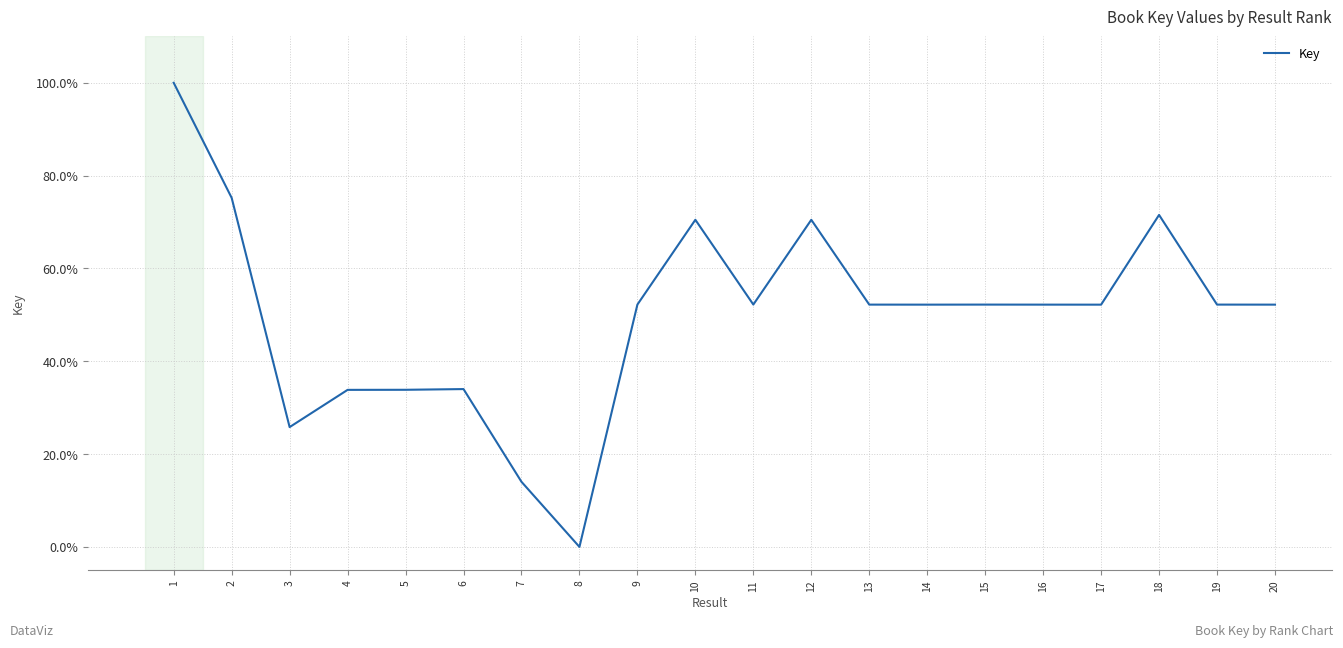

Rank the categories by value from lowest to highest.

8, 7, 3, 4, 5, 6, 17, 14, 20, 16, 13, 19, 15, 9, 11, 12, 10, 18, 2, 1